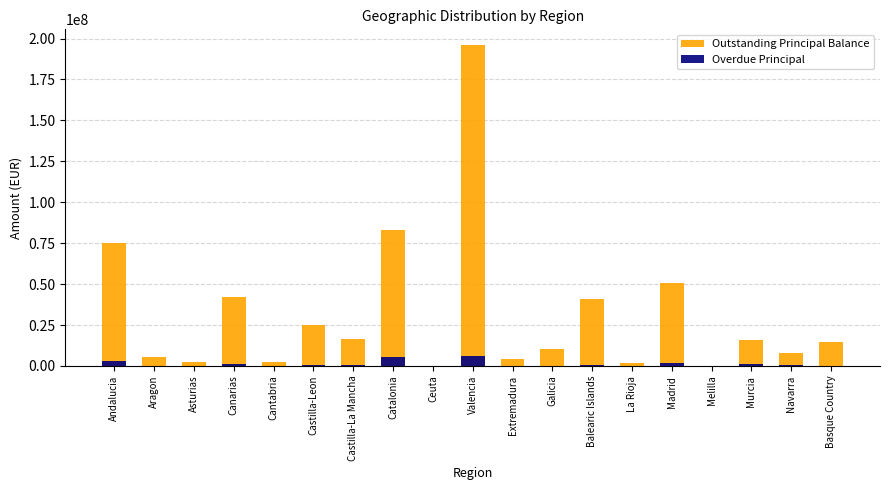

Rank the series at Catalonia from highest to lowest value.

Outstanding Principal Balance, Overdue Principal